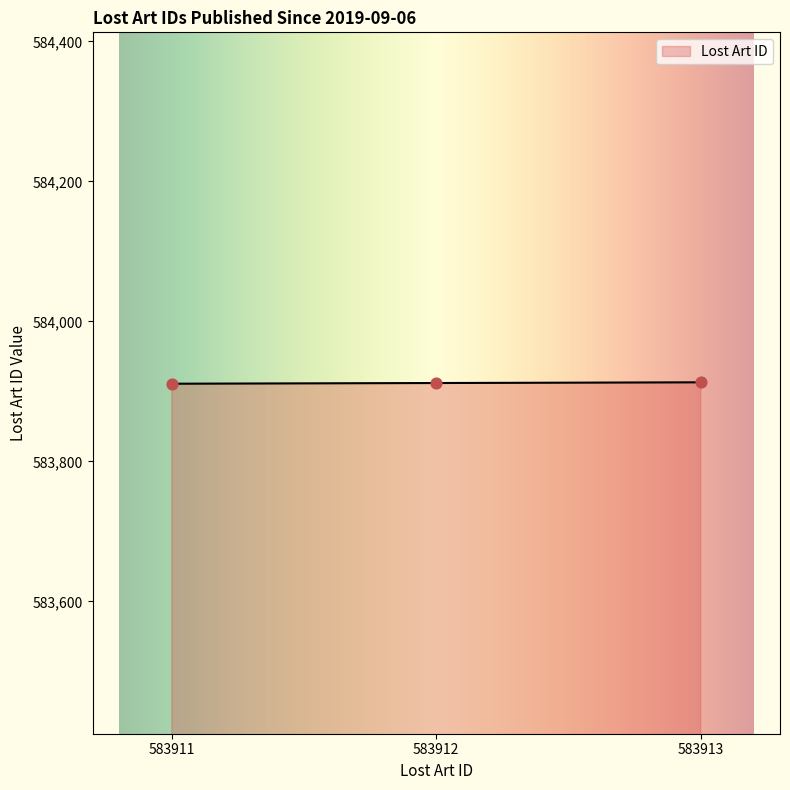

What is the ratio of the value at 583913 to the value at 583912?

1.0